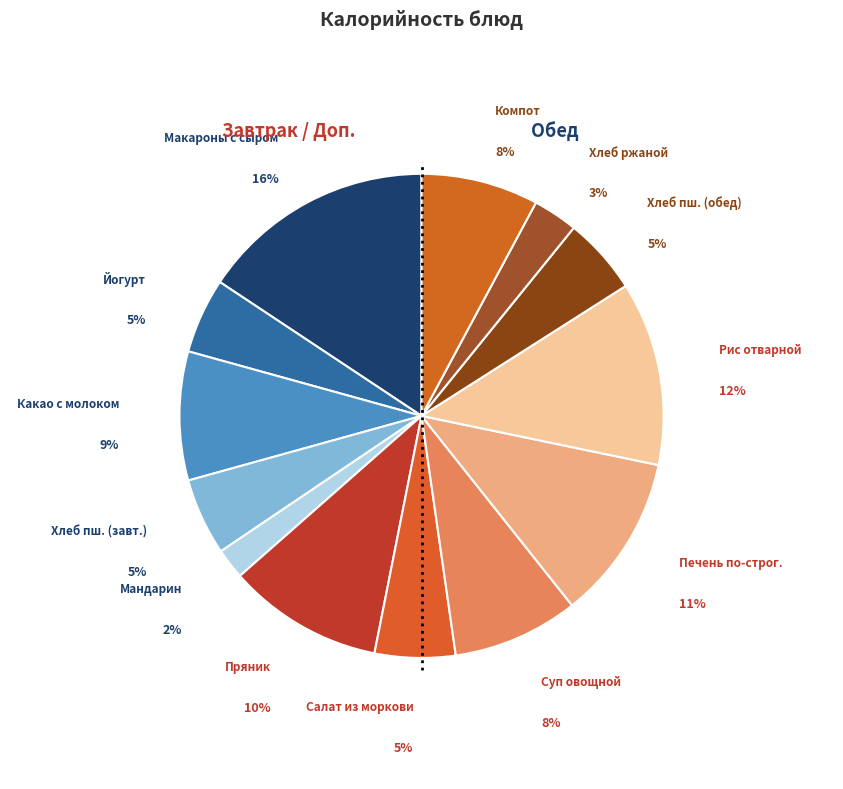

What percentage is the Какао с молоком slice, to the nearest percent?

9%